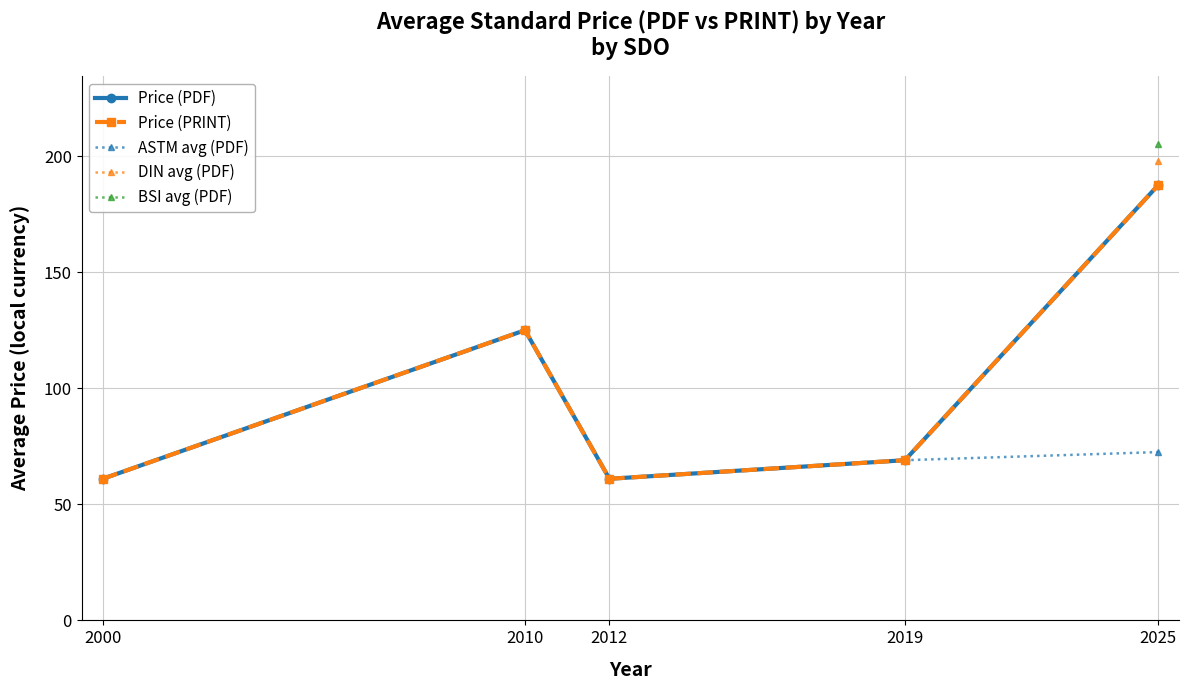

What is the lowest value of the Price (PRINT) series?

61.0